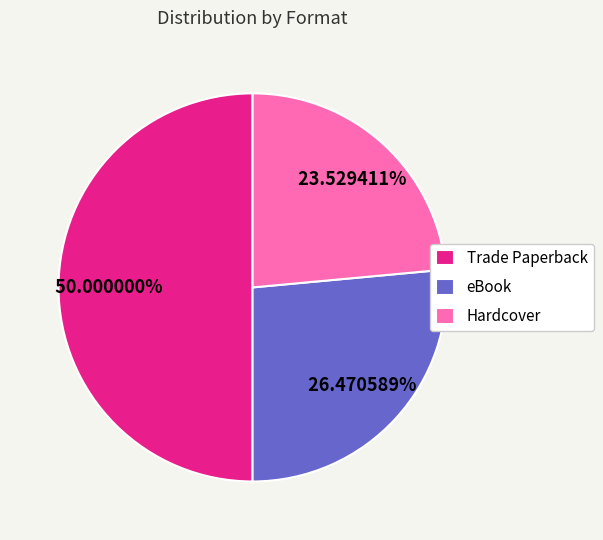

To the nearest percent, what is the combined percentage of eBook and Hardcover?

50%